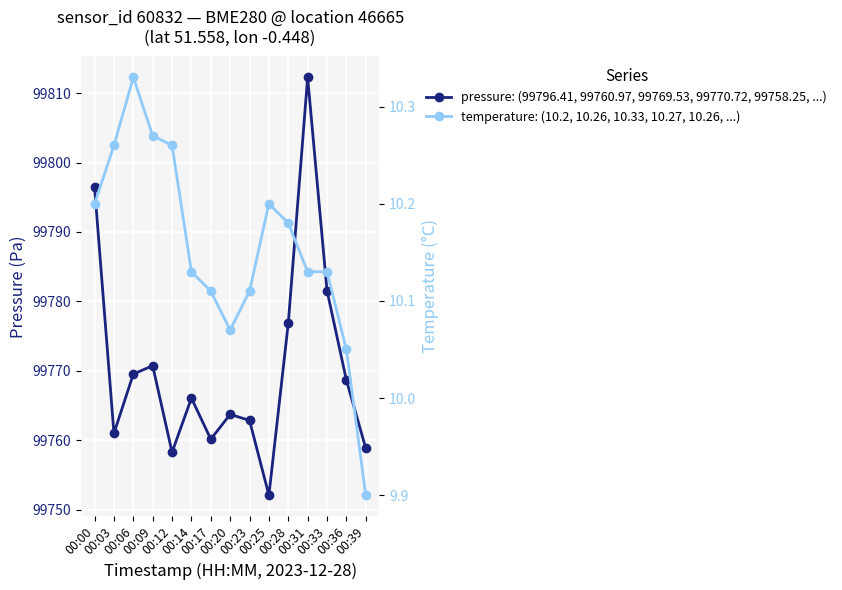

What is the approximate value of pressure: (99796.41, 99760.97, 99769.53, 99770.72, 99758.25, ...) at 00:00?

99796.4